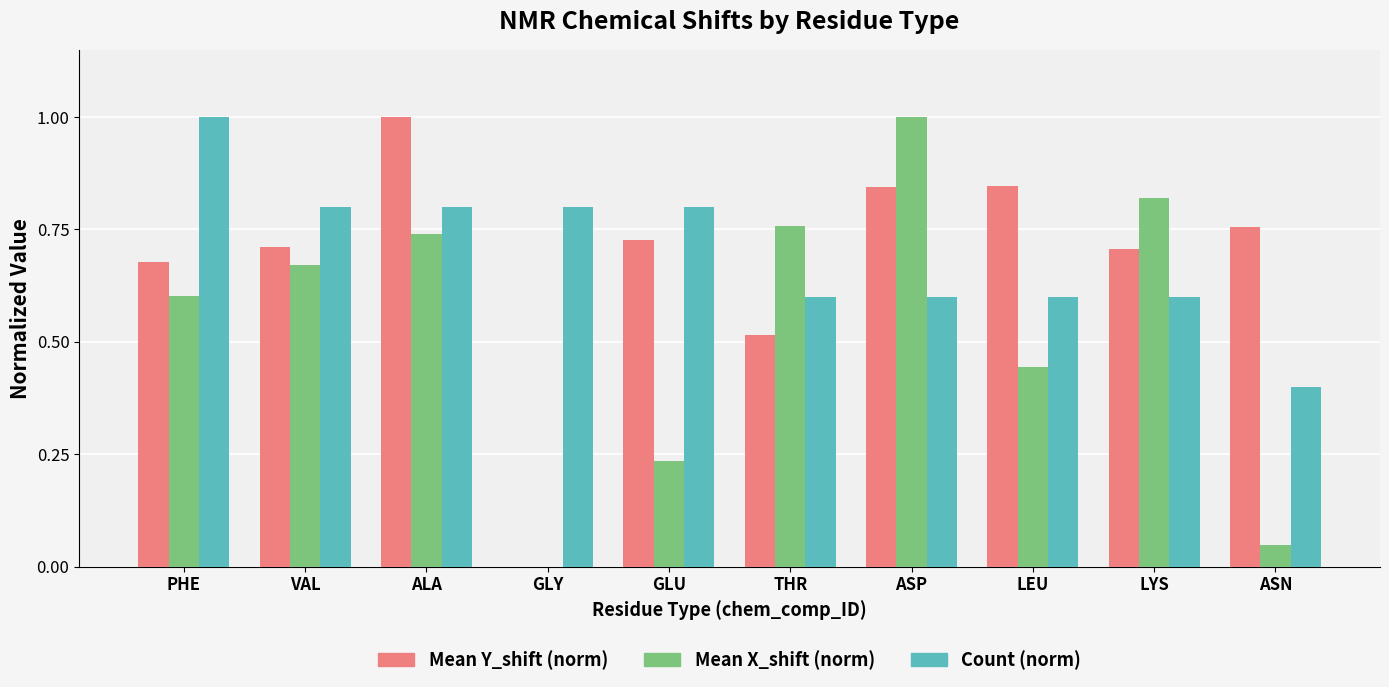

At which category is the sum across all series the highest?

ALA